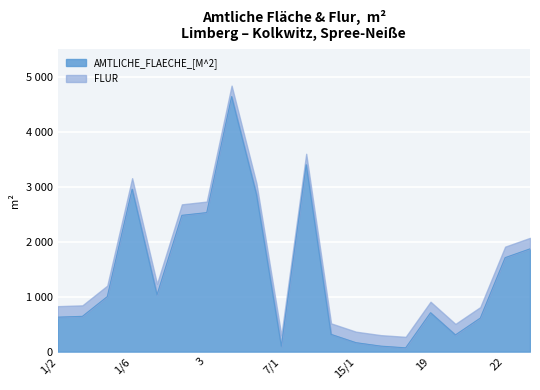

What is the label of the 16th point from the right?

1/7